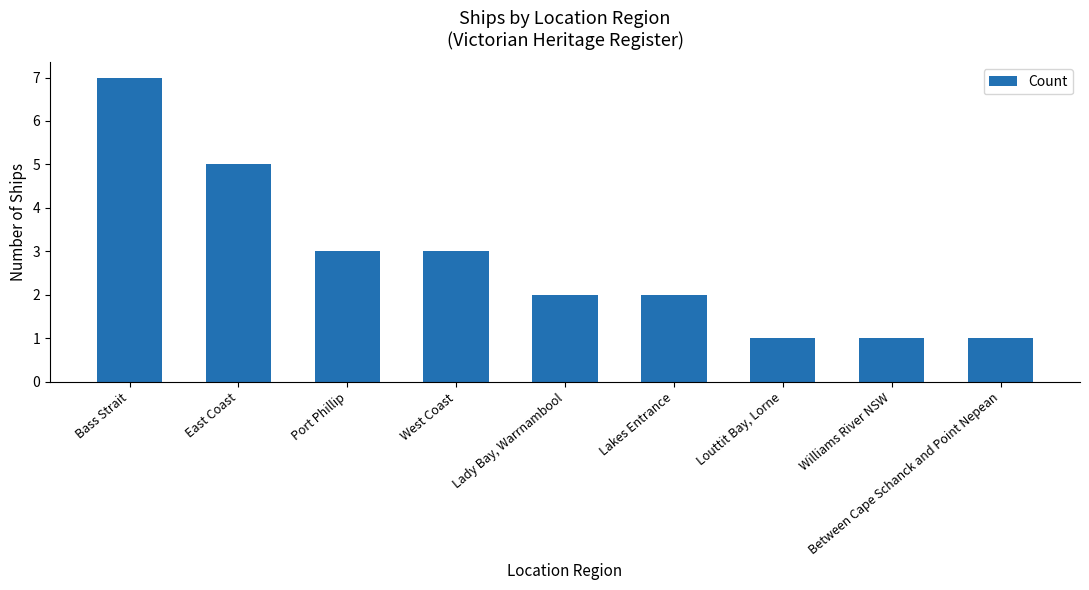

Which label corresponds to the largest value in the chart?

Bass Strait